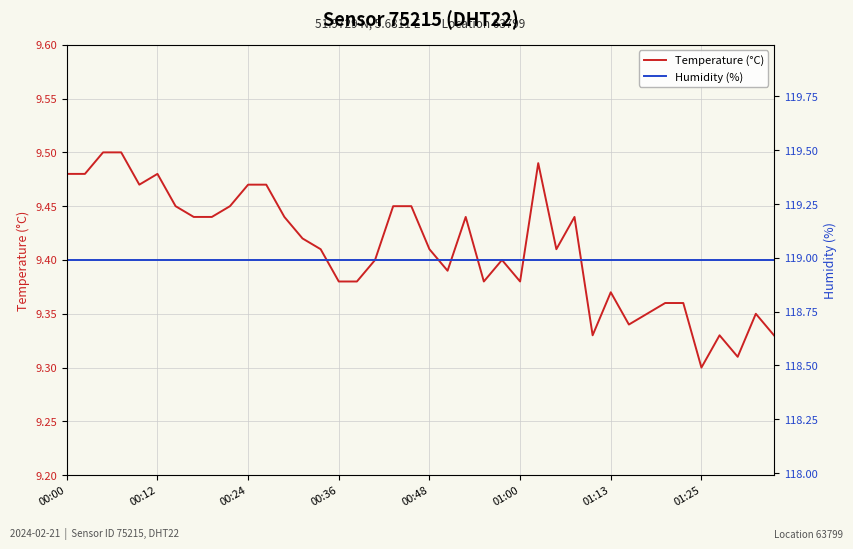

True or false: Temperature (°C) and Humidity (%) cross at least once.

False